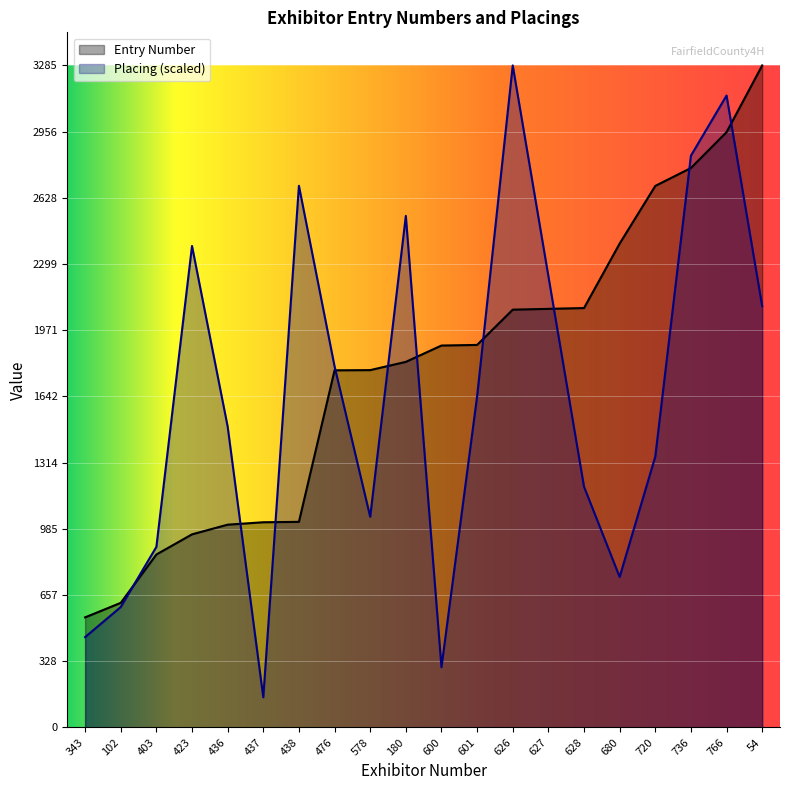

What is the label of the 3rd point from the right?

736